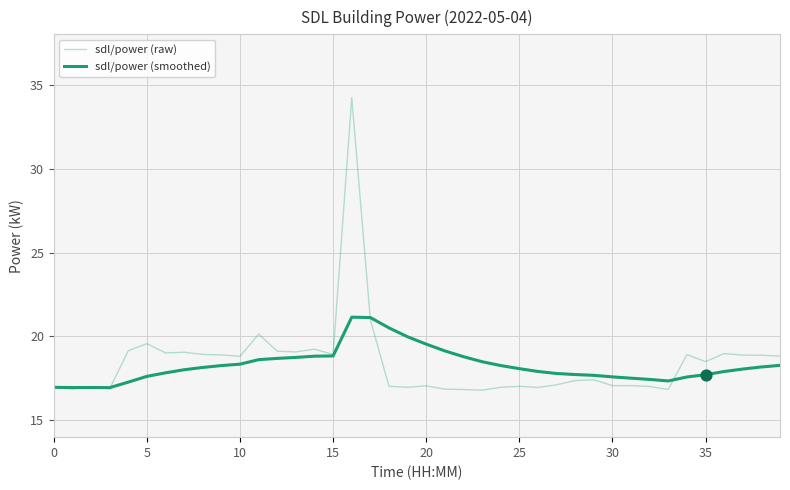

At which category is the sum across all series the highest?

16